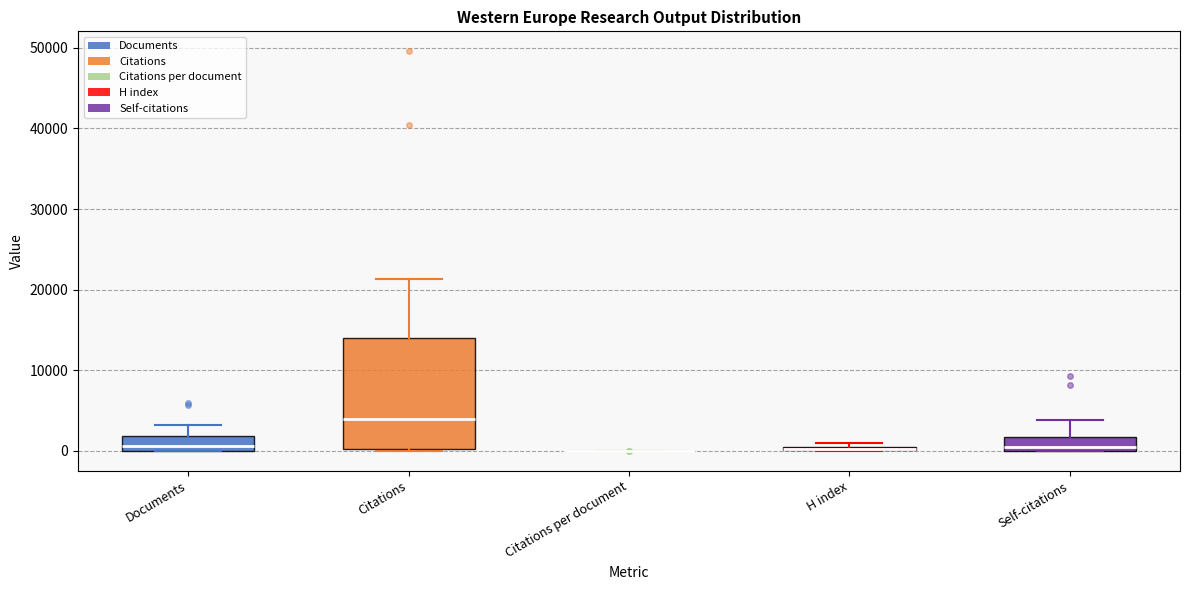

Where does the median line of the box for Documents sit on the y-axis? The values are not printed on the chart, so give them approximately, as read against the axis.

1000